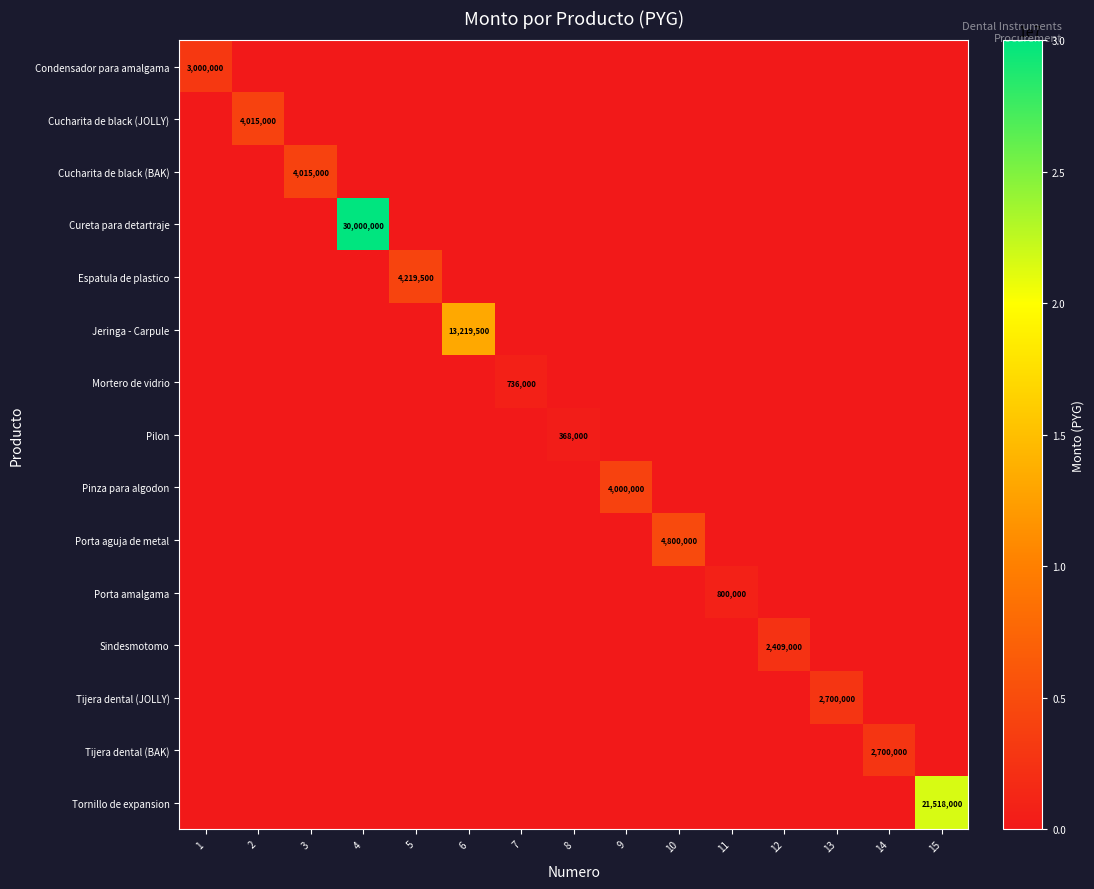

What is the greatest value displayed?

30000000